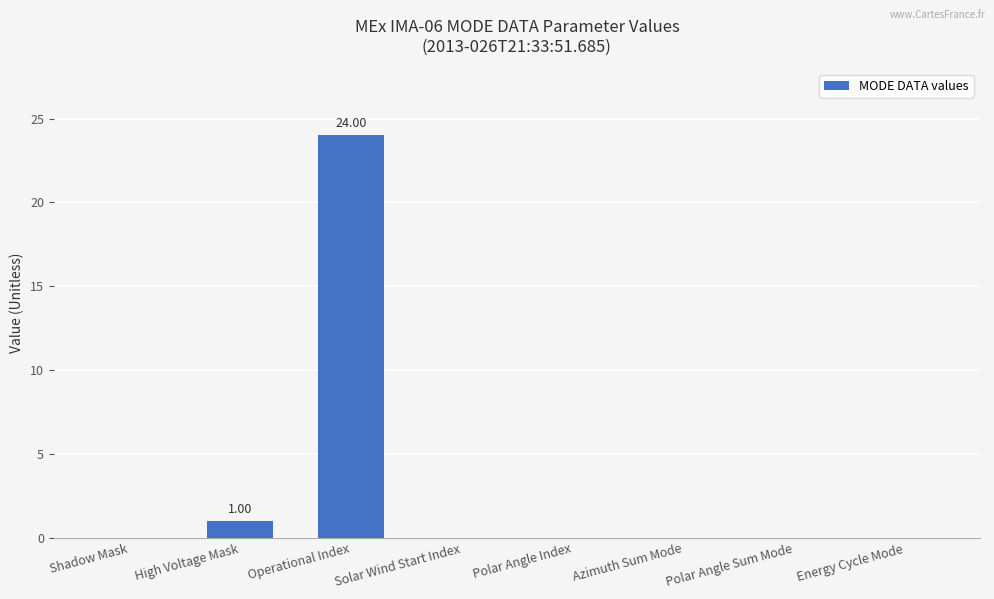

Is it true that the value at Azimuth Sum Mode is 0?

True